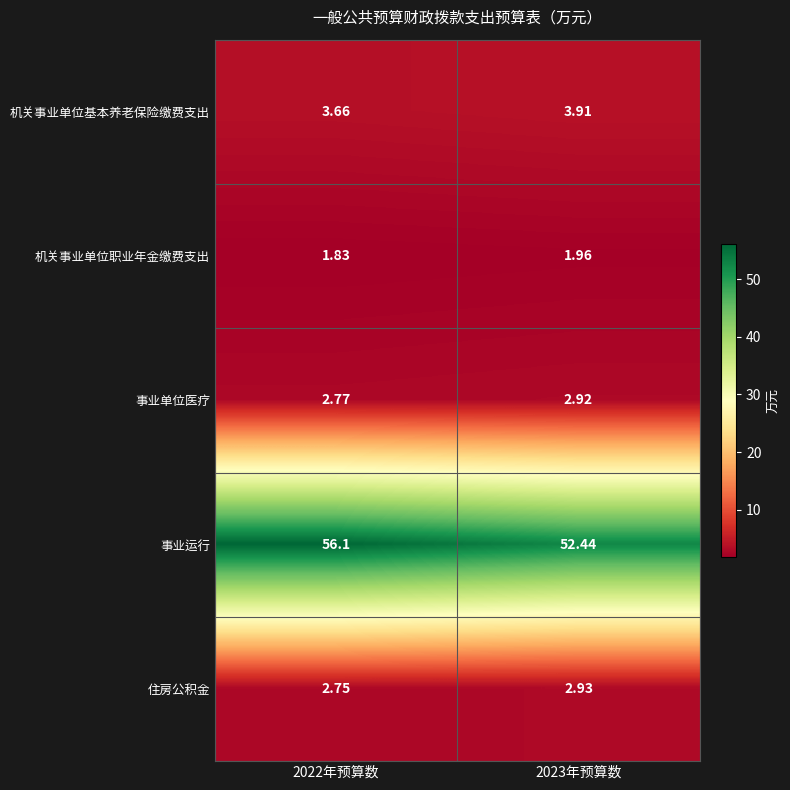

Is the value of 事业单位医疗 at 2023年预算数 greater than the value of 事业运行 at 2022年预算数?

No